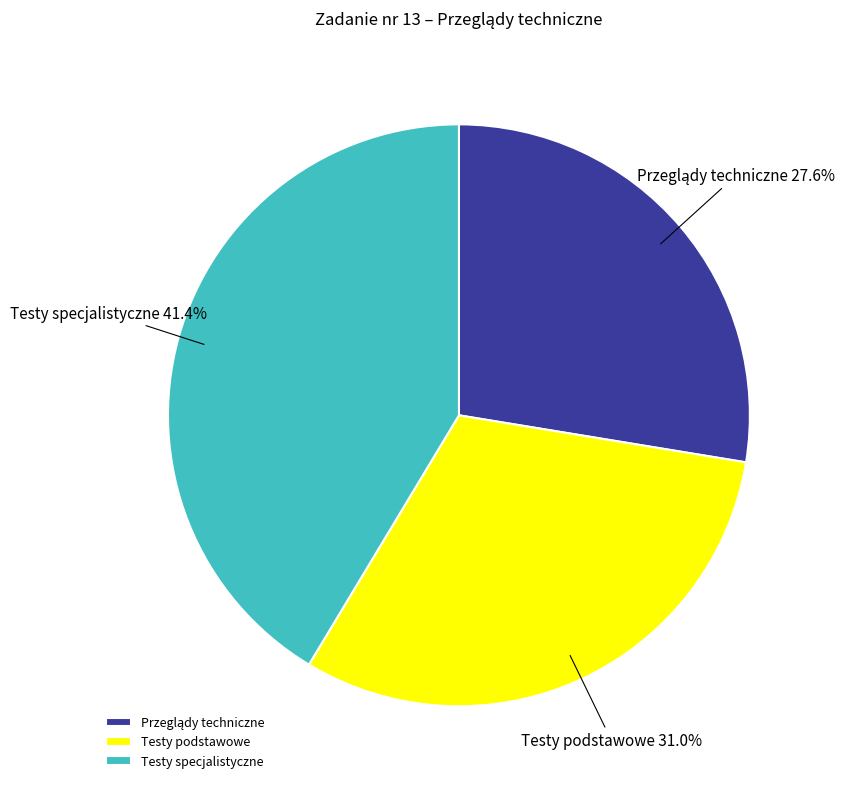

What percentage is the Testy podstawowe slice, to the nearest percent?

31%